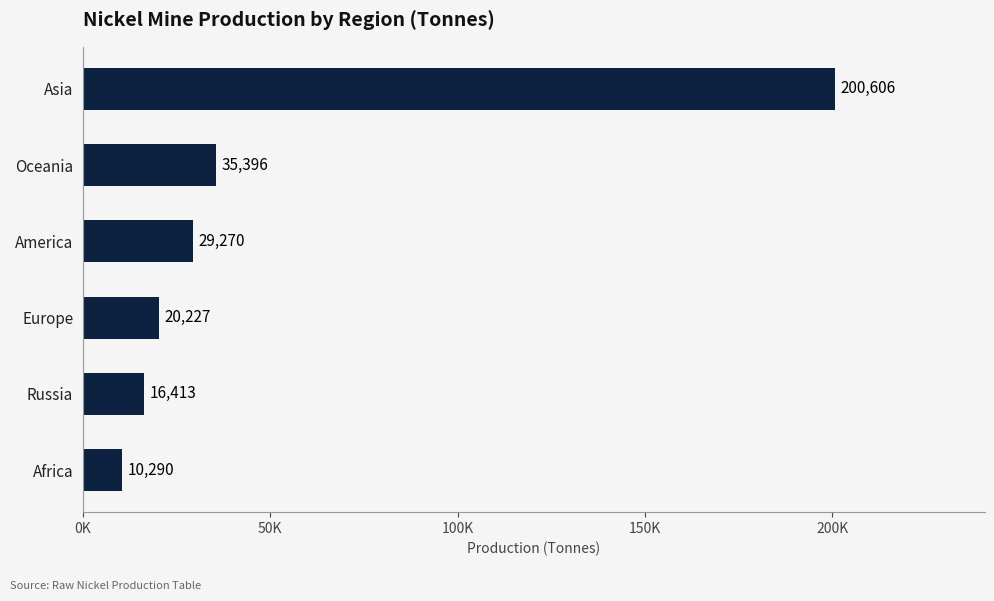

What is the average value?

52033.7